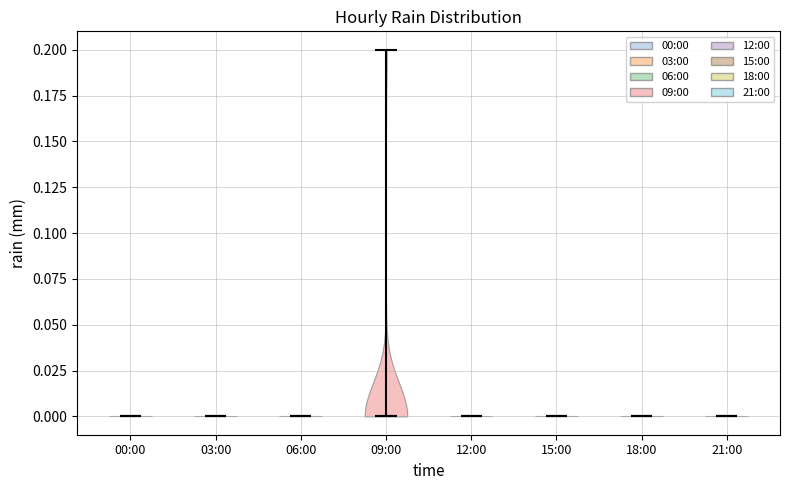

What is the lowest point the violin for 21:00 reaches on the y-axis? The values are not printed on the chart, so give them approximately, as read against the axis.

0.0